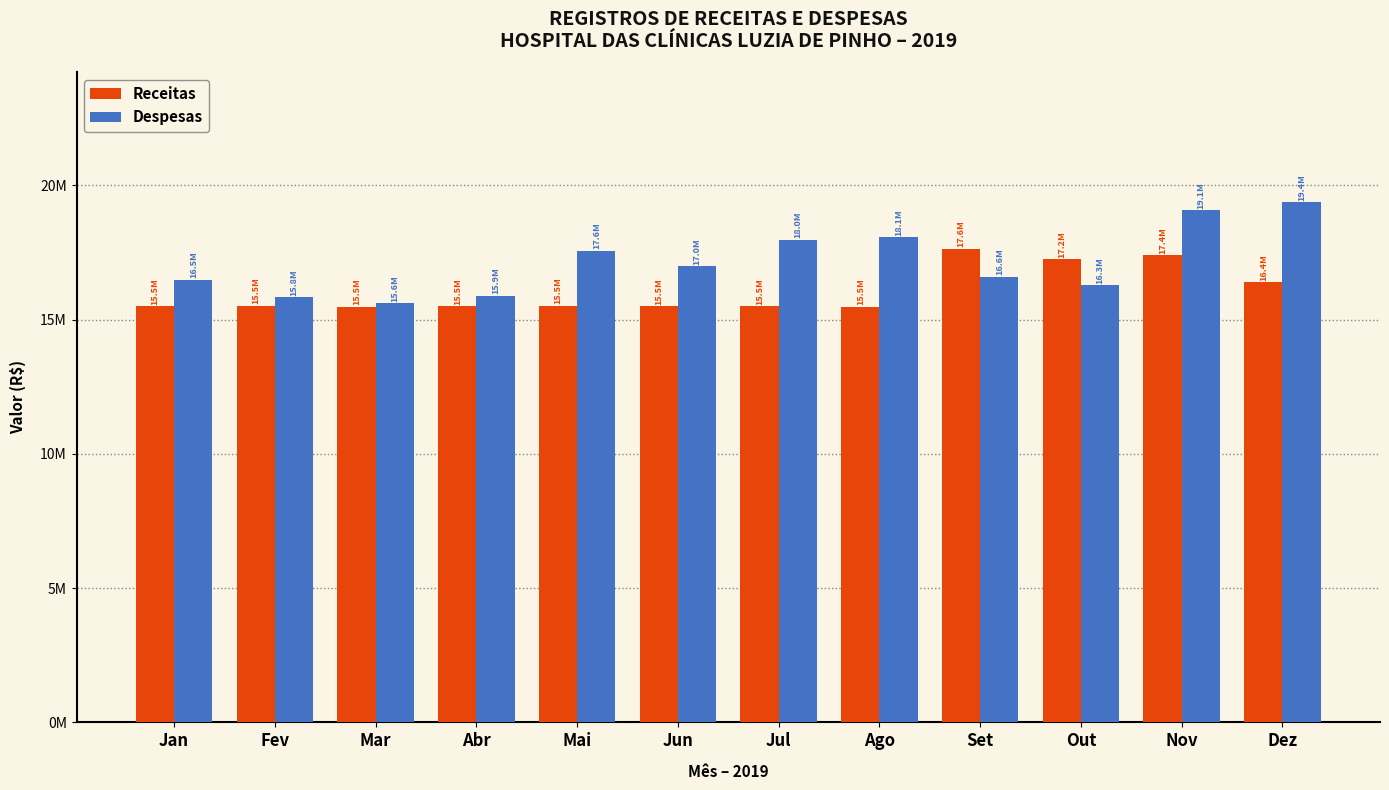

What is the sum of the Despesas values at Ago and Jan?

34554052.1